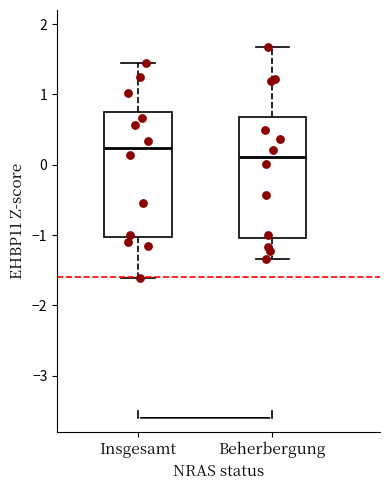

Which box has the highest median line?

Insgesamt